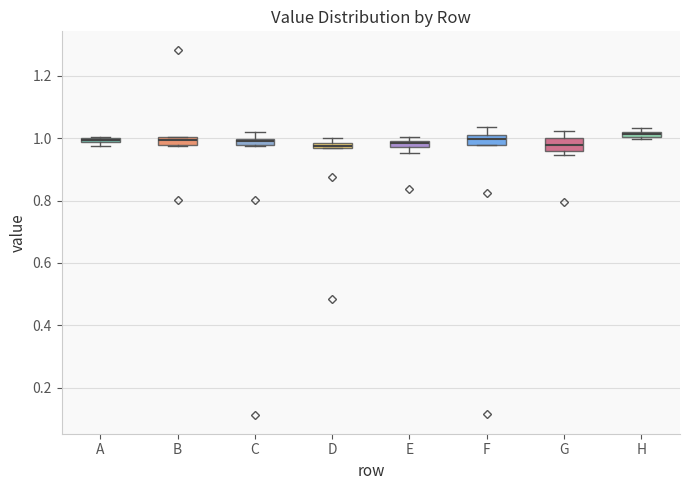

Where is the lower edge of the box for H on the y-axis? The values are not printed on the chart, so give them approximately, as read against the axis.

1.00